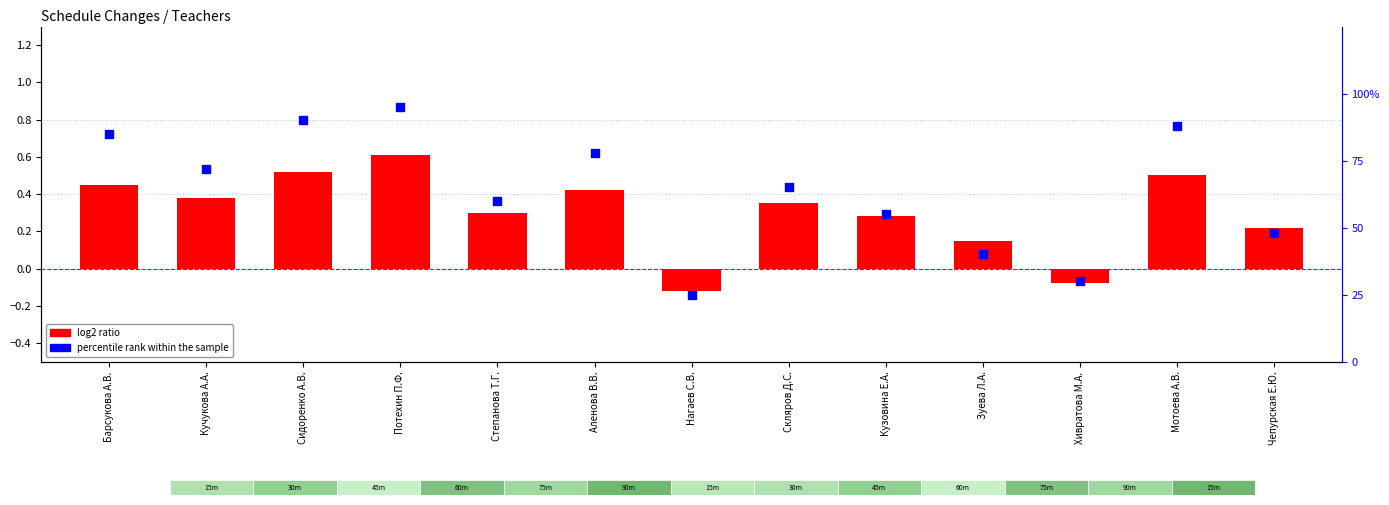

At how many categories does at least one series exceed 0?

13